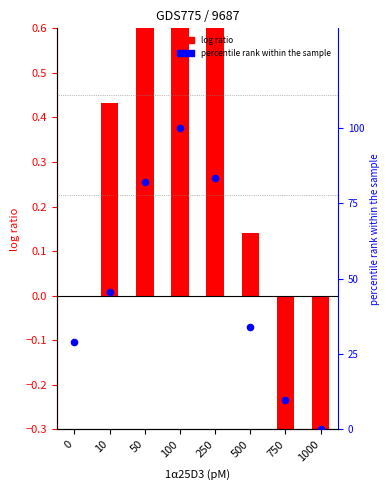

Which series has the widest spread of Y values?

percentile rank within the sample